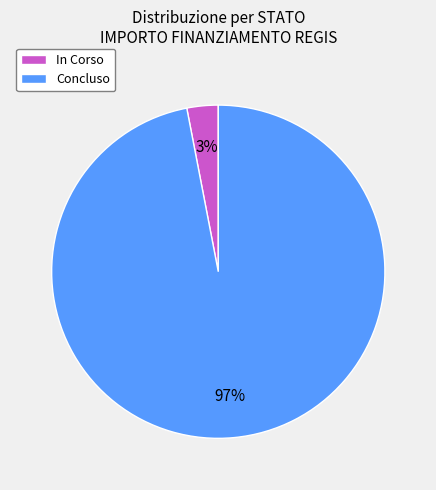

Rank the categories by value from highest to lowest.

Concluso, In Corso